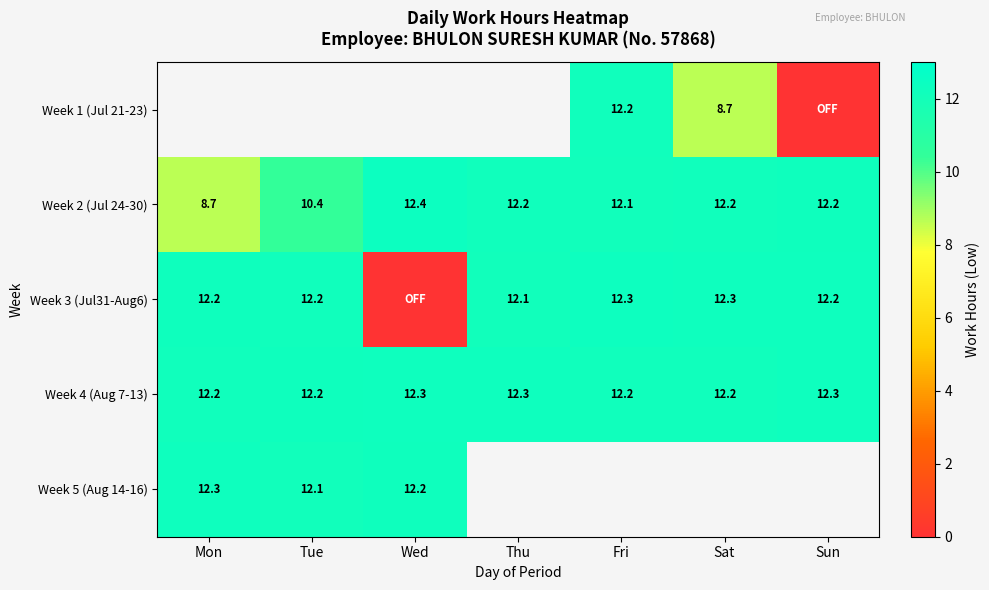

Read the Week 2 (Jul 24-30) value at Mon.

8.7